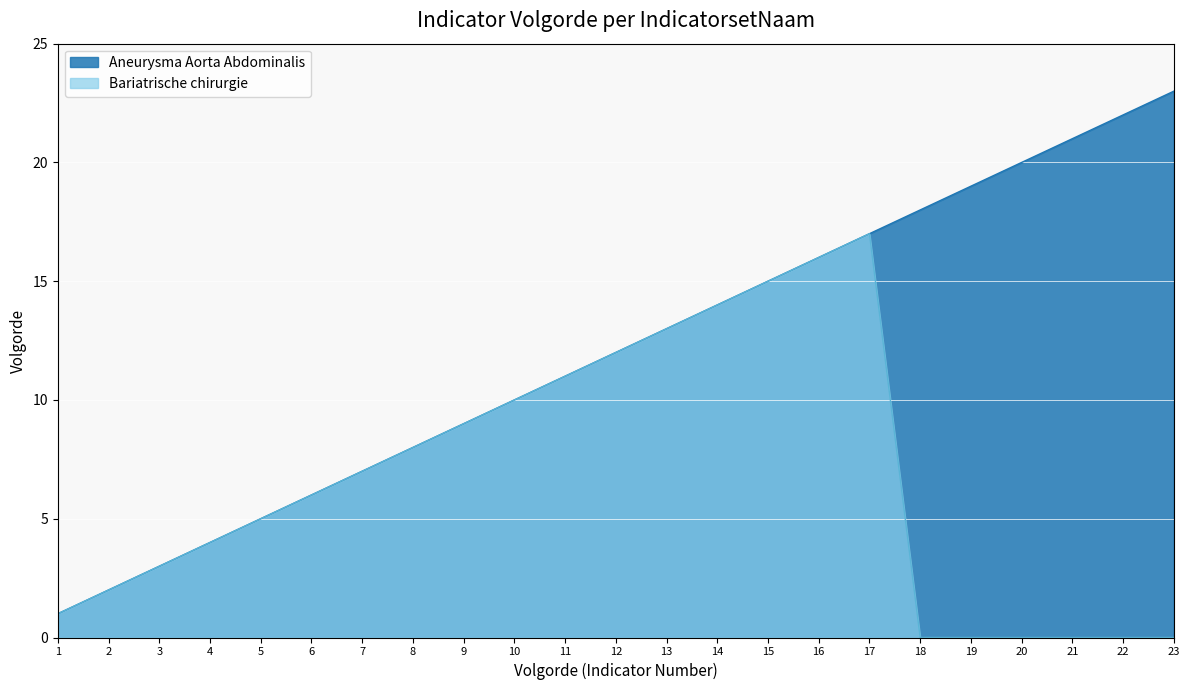

At which category is the sum across all series the highest?

17